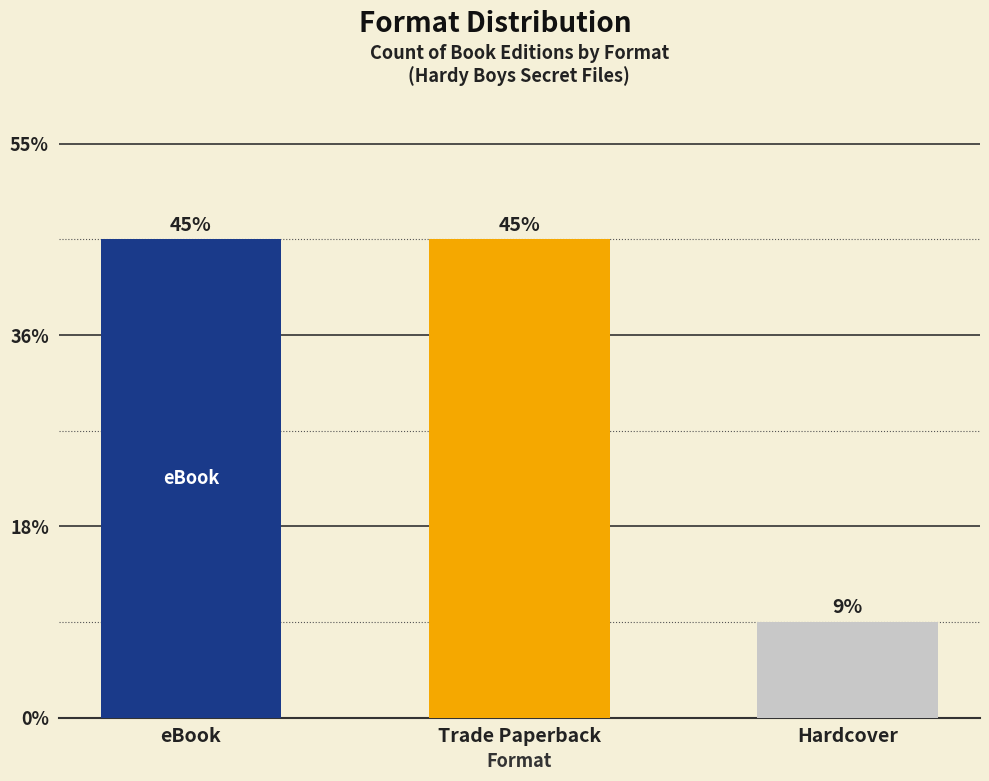

Reading right to left, transcribe all the data shown in this chart.

Hardcover=1	Trade Paperback=5	eBook=5